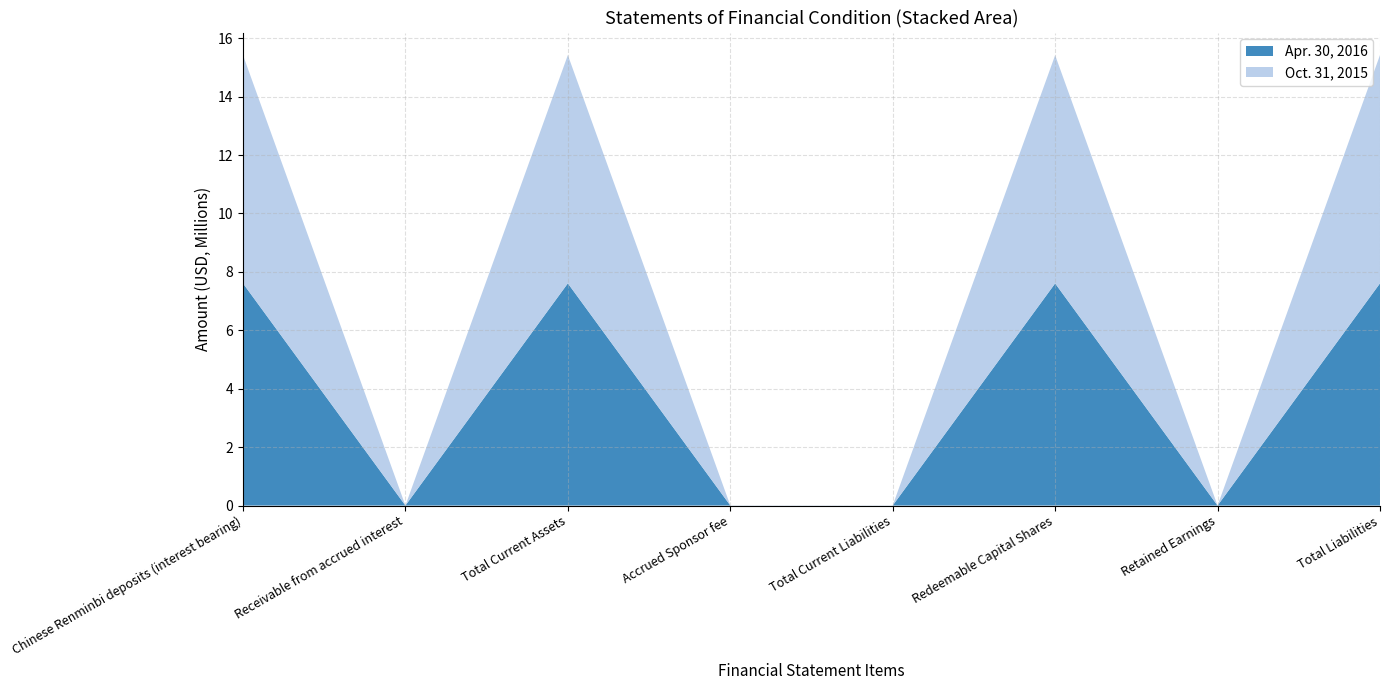

Reading left to right, transcribe all the data shown in this chart.

Apr. 30, 2016: Chinese Renminbi deposits (interest bearing)=7606070	Receivable from accrued interest=634	Total Current Assets=7606704	Accrued Sponsor fee=2494	Total Current Liabilities=2494	Redeemable Capital Shares=7604210	Retained Earnings=0	Total Liabilities=7606704
Oct. 31, 2015: Chinese Renminbi deposits (interest bearing)=7814349	Receivable from accrued interest=673	Total Current Assets=7815022	Accrued Sponsor fee=2654	Total Current Liabilities=2654	Redeemable Capital Shares=7812368	Retained Earnings=0	Total Liabilities=7815022